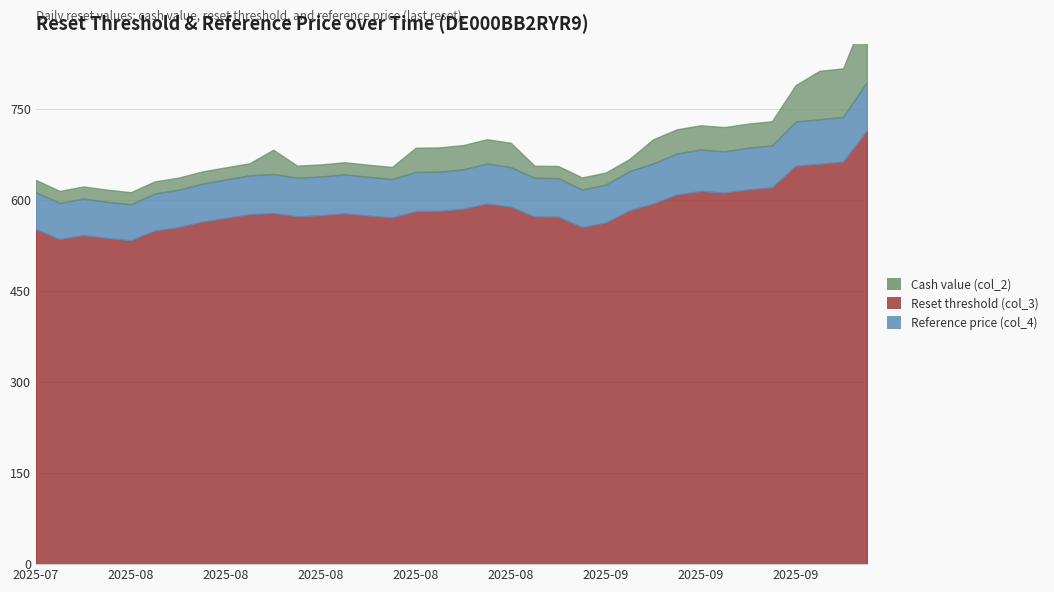

True or false: Cash value (col_2) has more than 0 interior local peaks.

True